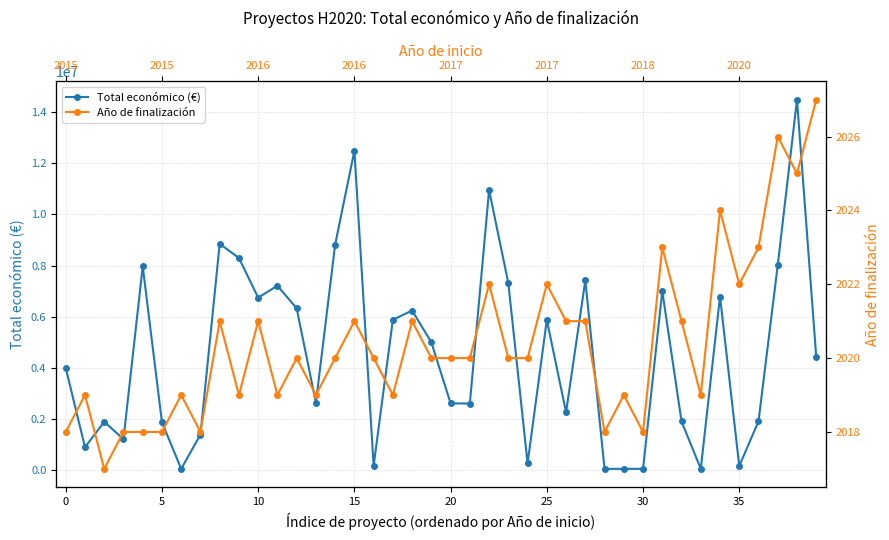

The value of Total económico (€) at 14 is 3968955. True or false?

False